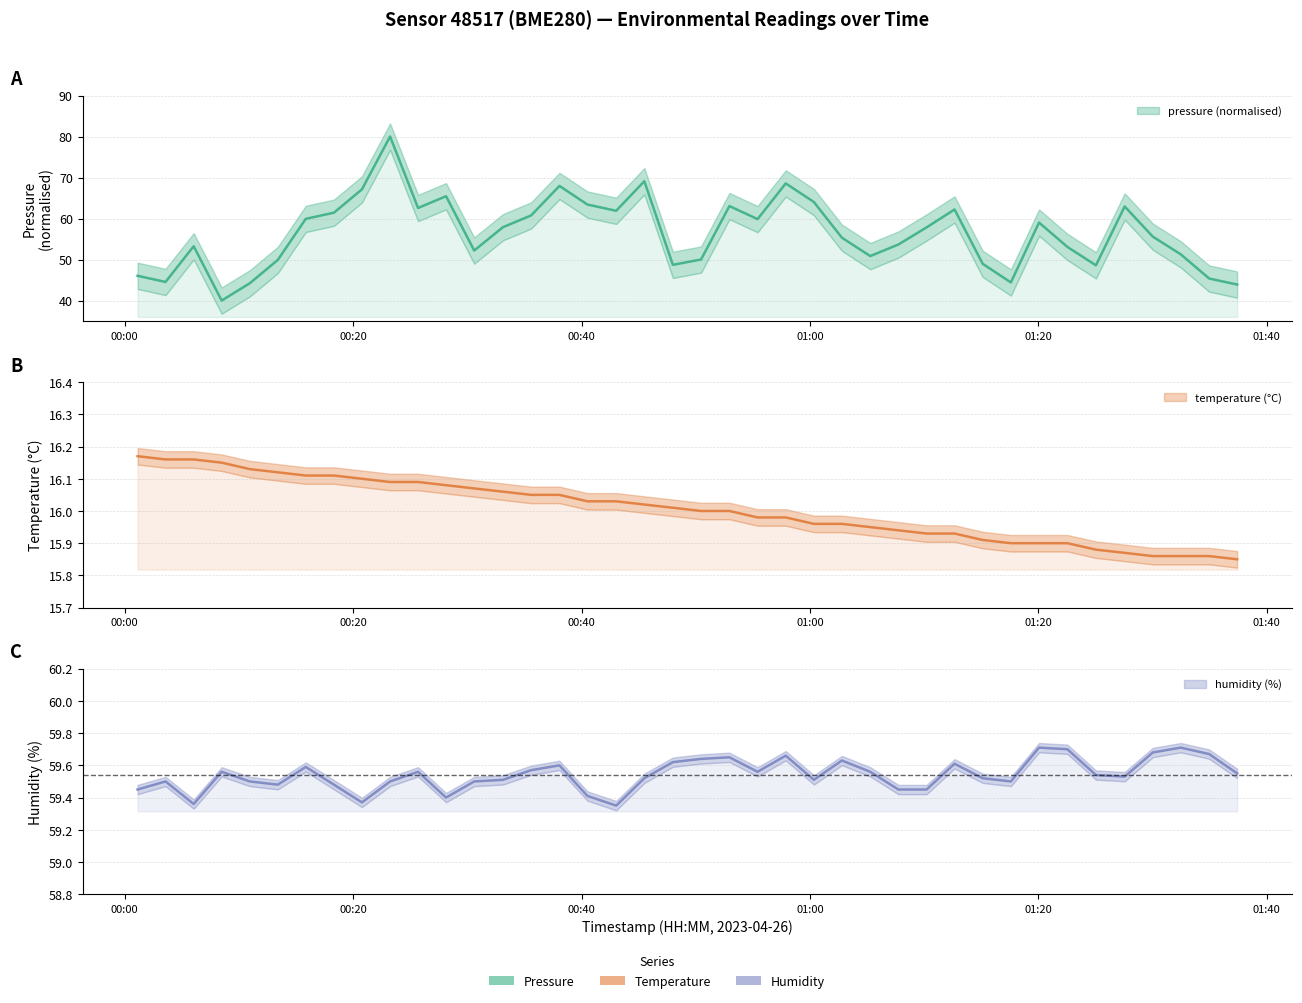

What is the minimum value shown in the chart?

15.8